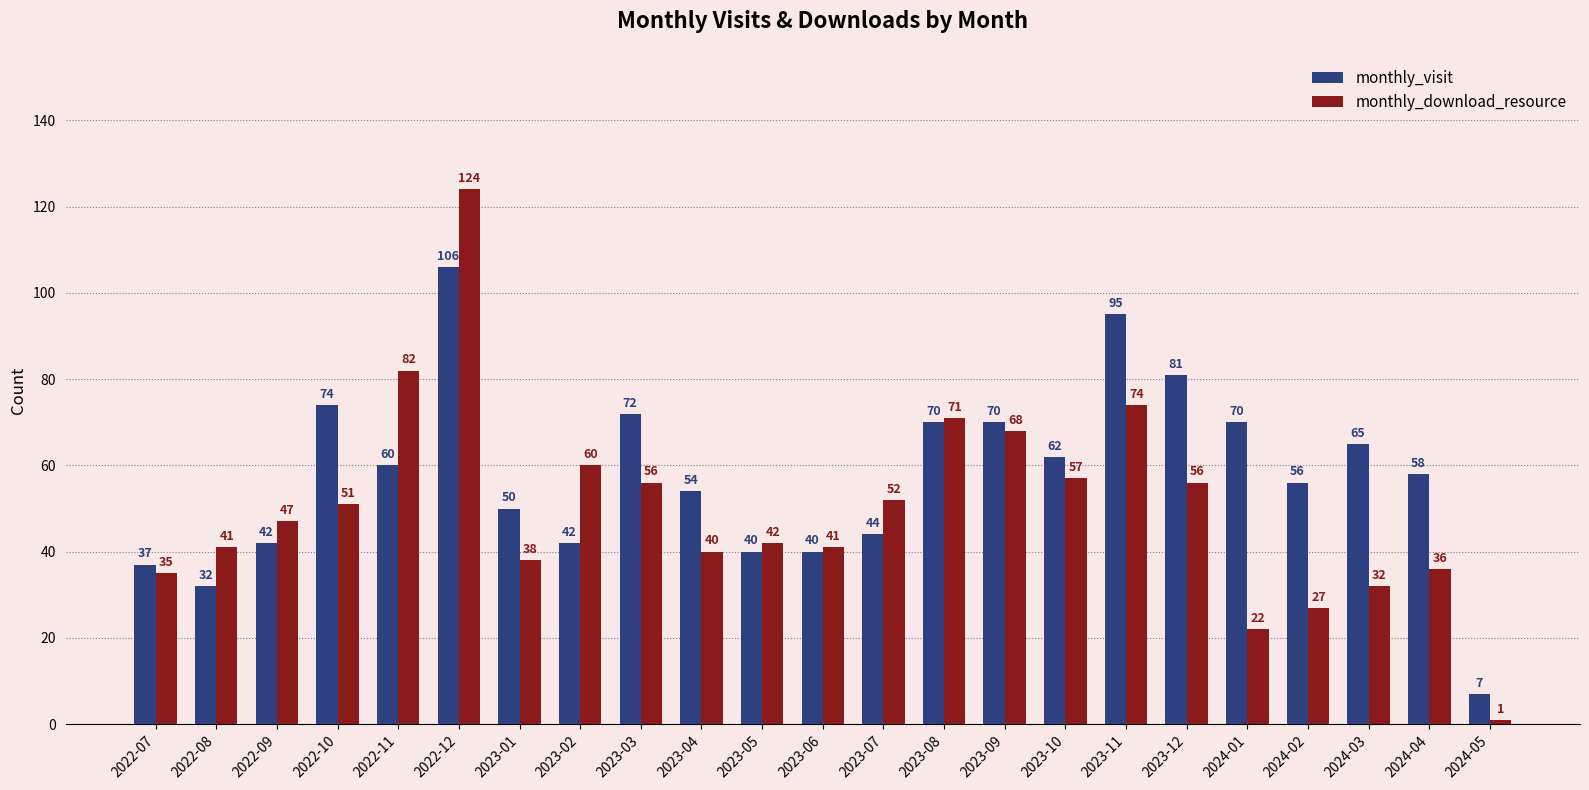

What is the approximate value of monthly_visit at 2022-08?

32